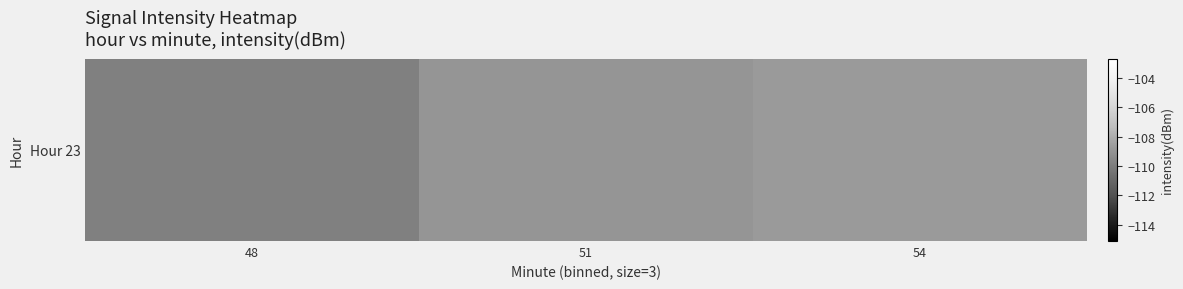

Reading left to right, transcribe all the data shown in this chart.

-109.8	-108.9	-108.7